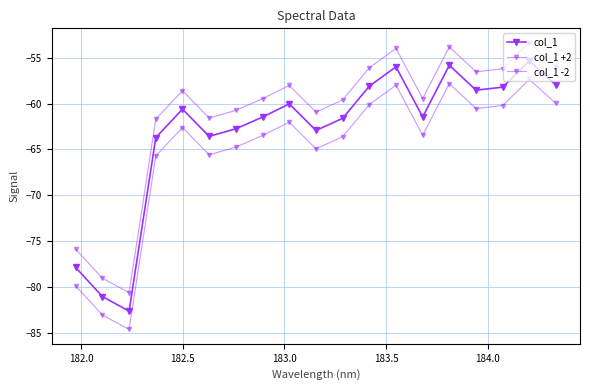

Which series has the widest spread of values?

col_1